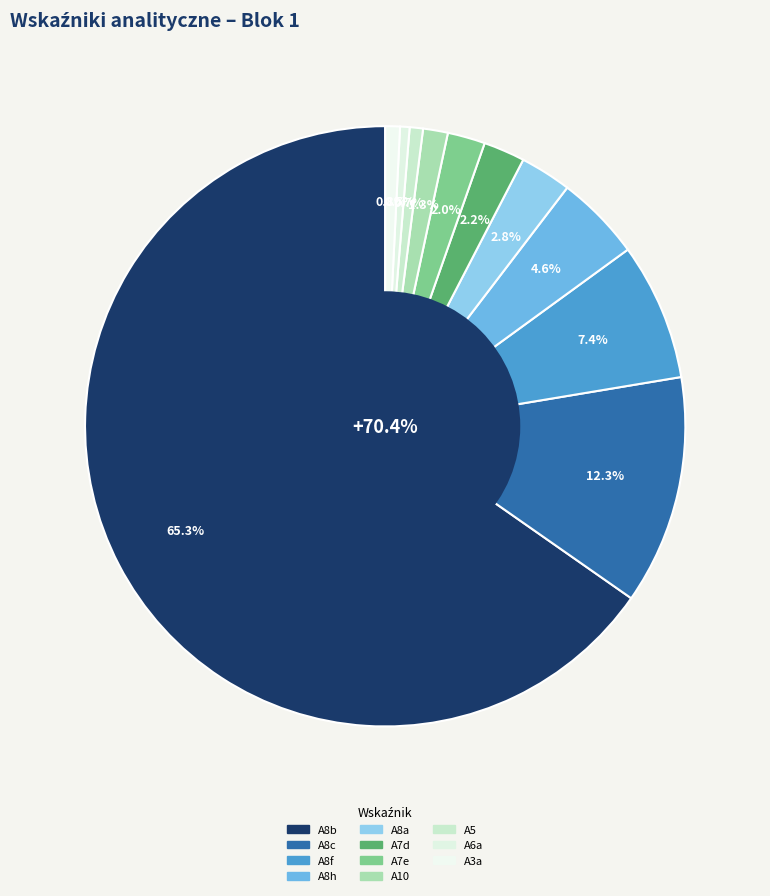

The A10 slice represents 11% of the pie. True or false?

False